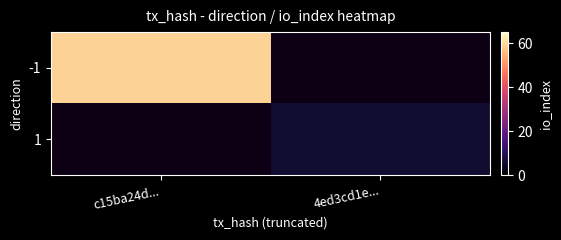

Which category has the lowest value across all series?

4ed3cd1e...